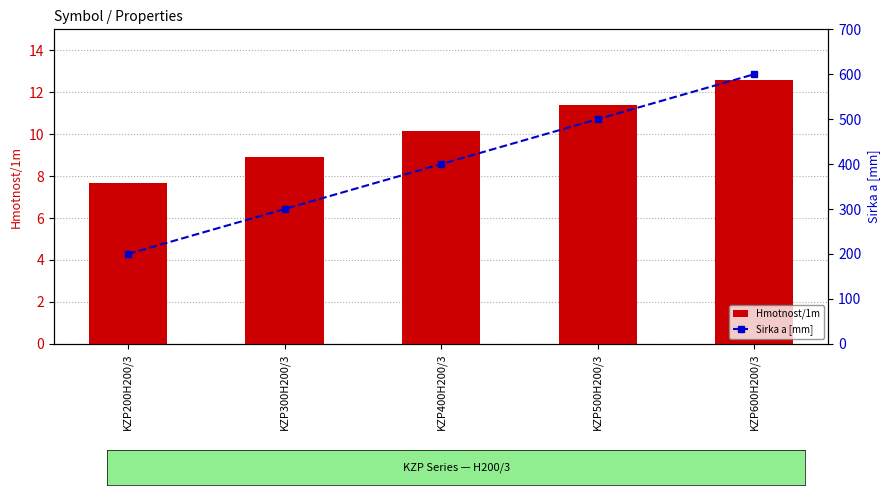

True or false: Sirka a [mm] has a value of 500.0 at KZP500H200/3.

True